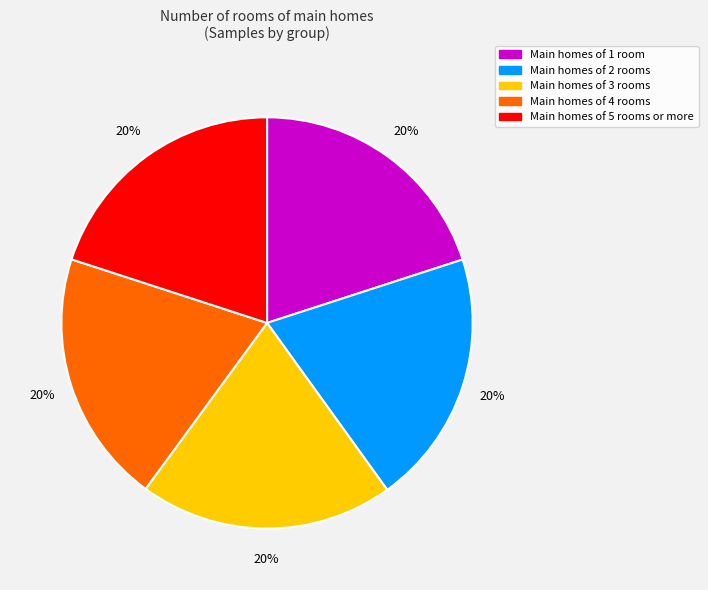

Is there any slice that represents more than half of the pie?

No